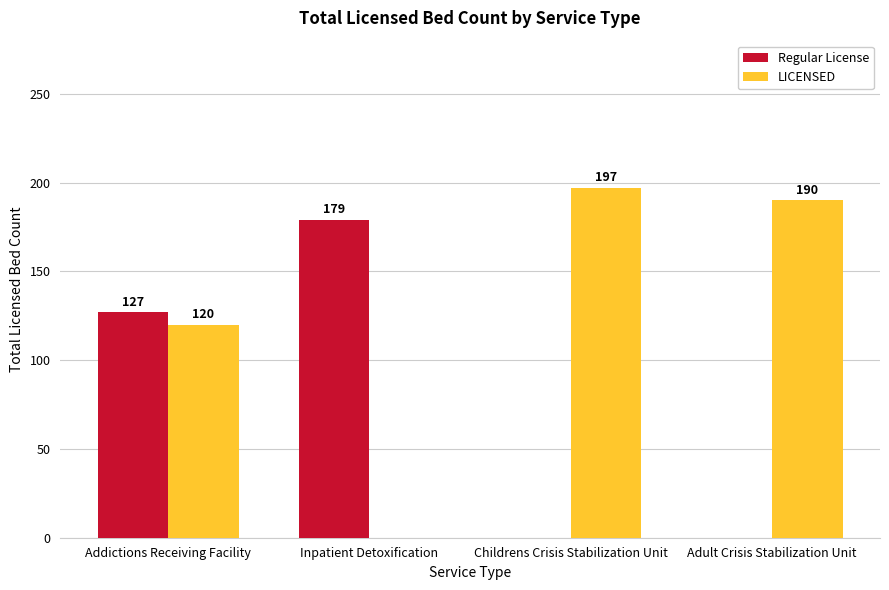

What is the greatest value displayed?

197